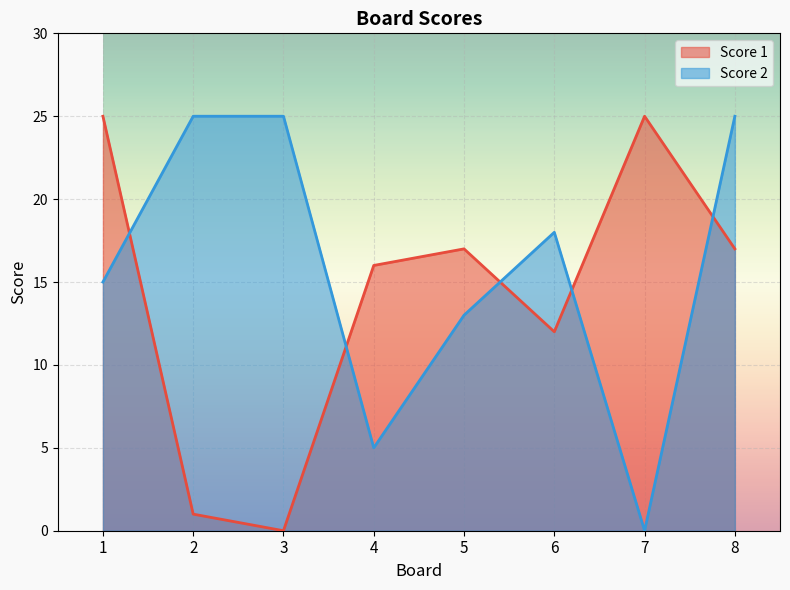

Between 4 and 5, which series saw the biggest shift?

Score 2